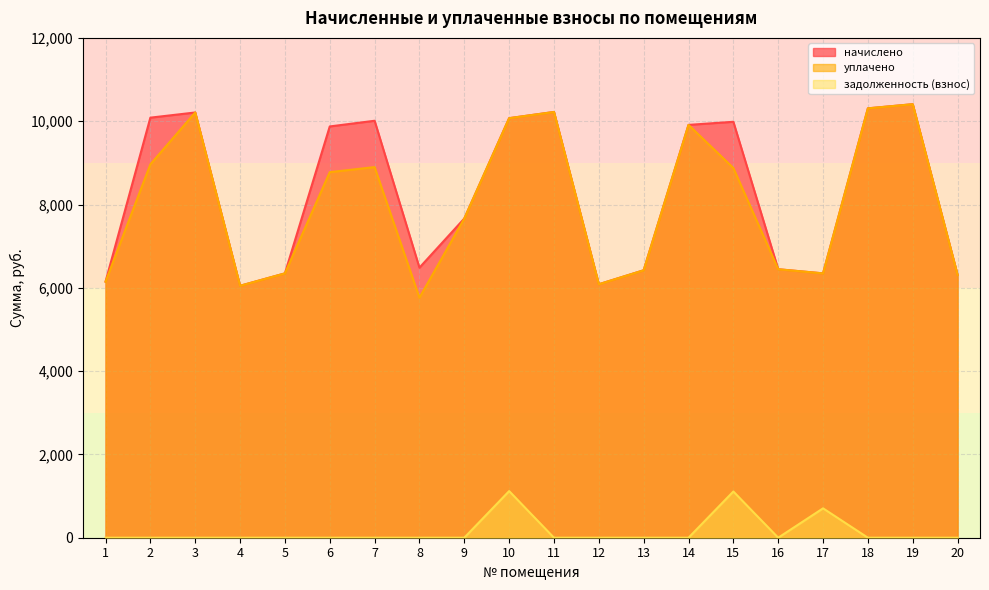

At which label is уплачено closest to 8085?

9